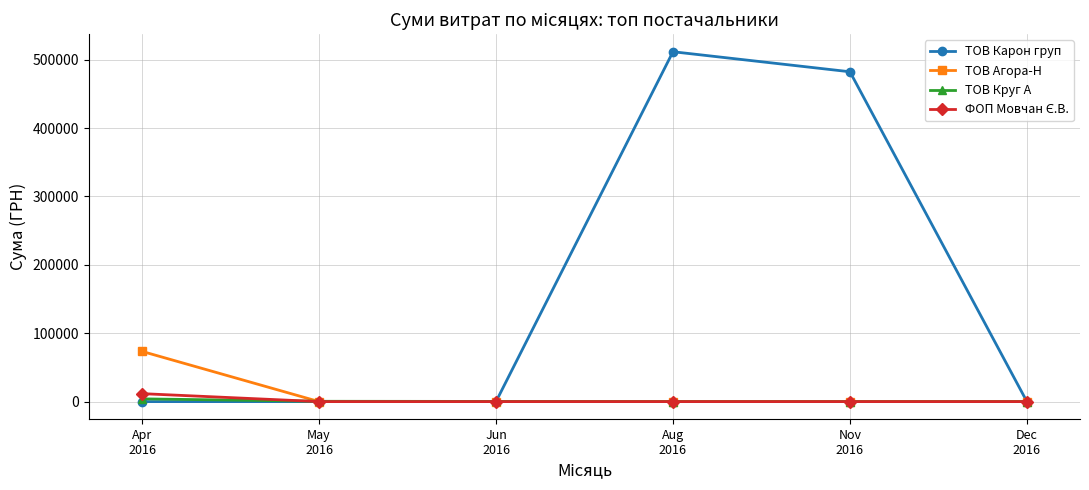

Count the number of categories in the chart.

6